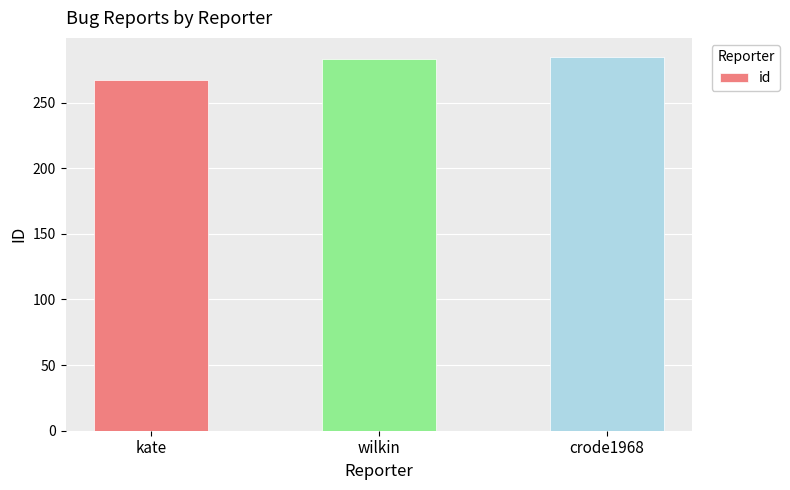

Is it true that the value at wilkin is 156?

False